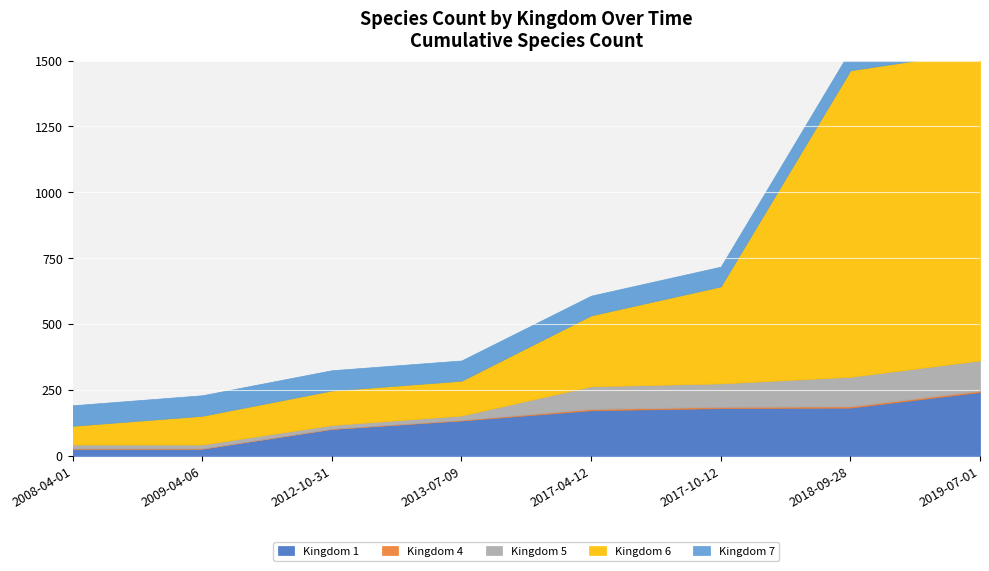

What position from the left is 2018-09-28?

7